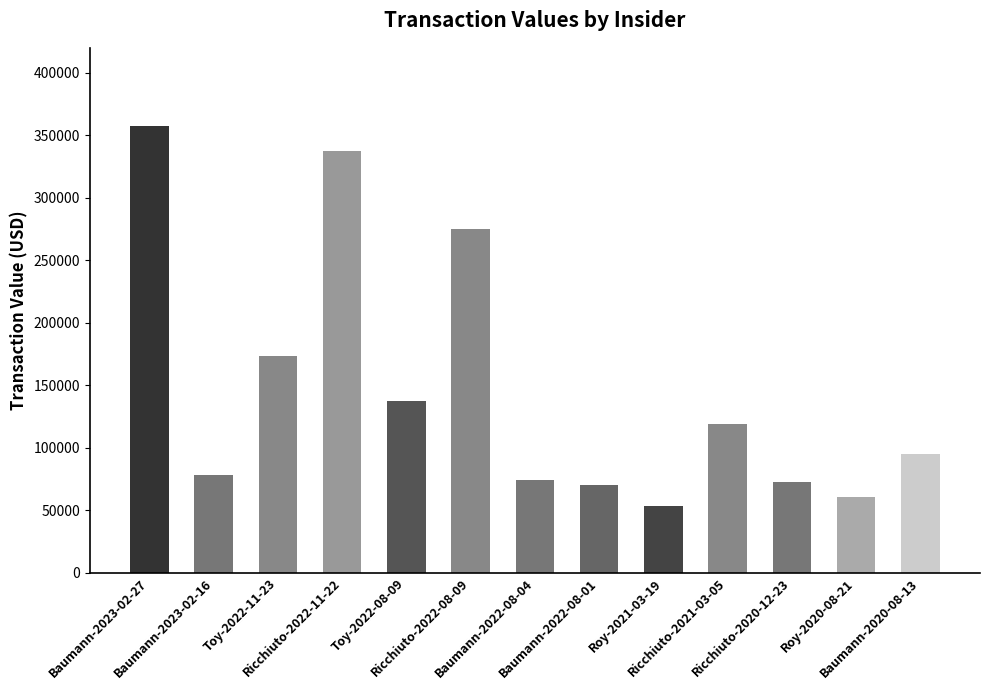

What position from the right is Baumann-2022-08-04?

7